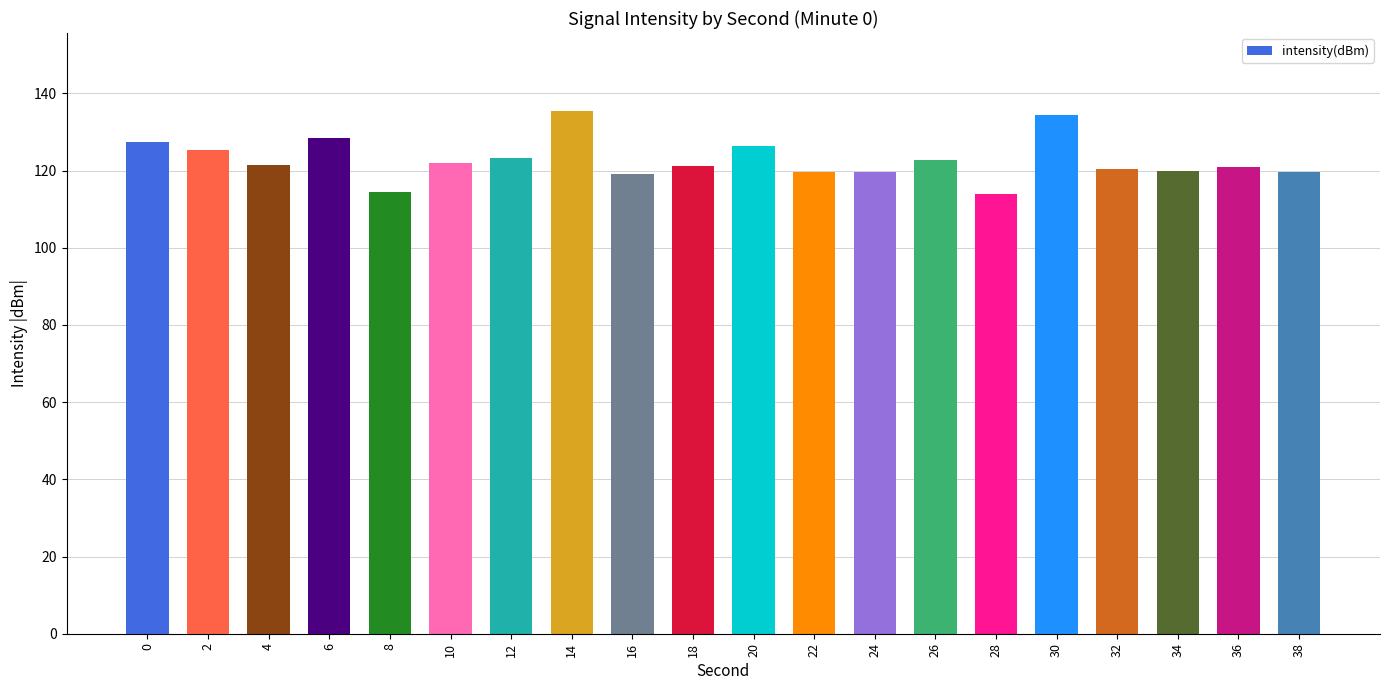

What is the value of the 2nd bar from the left?

125.3